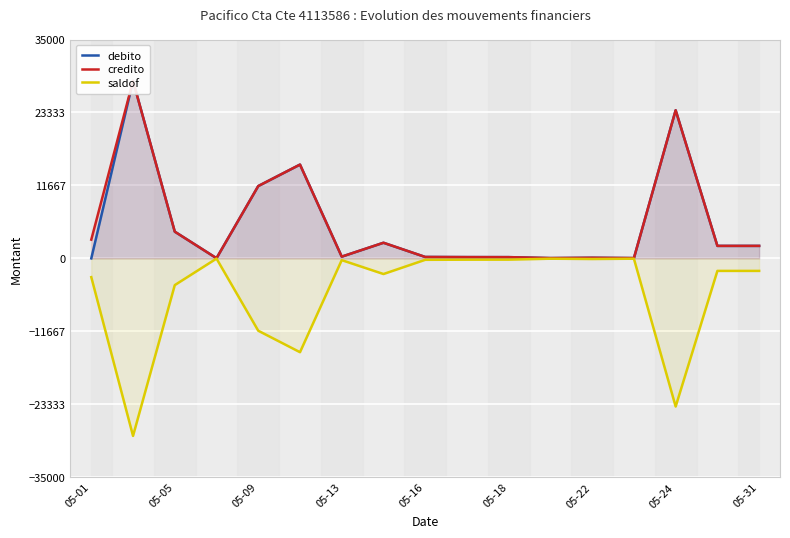

True or false: debito and credito cross at least once.

False